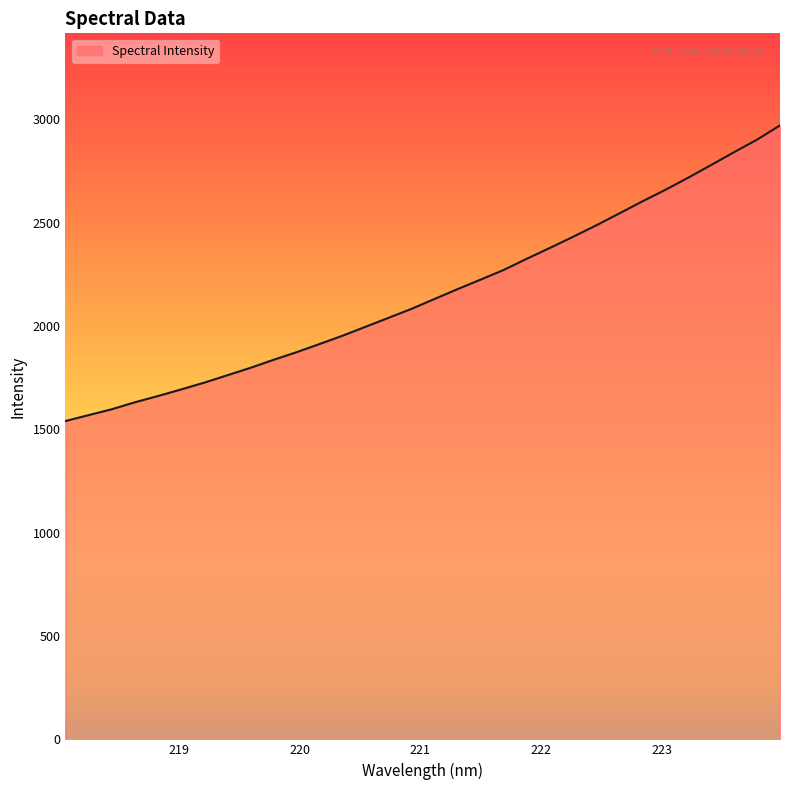

What is the minimum value shown in the chart?

1540.2